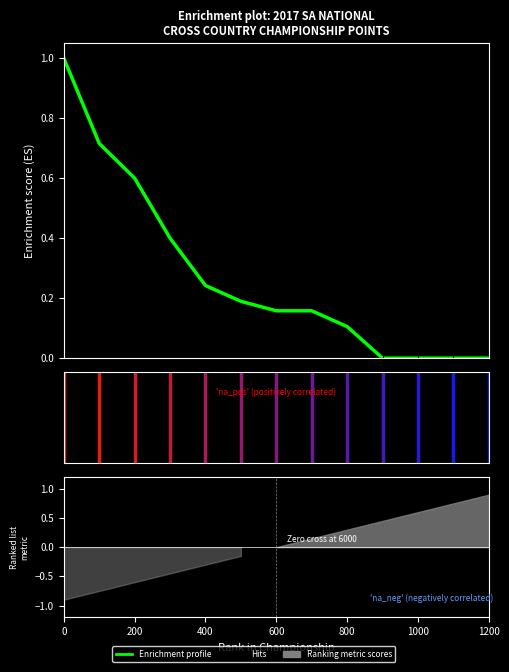

What is the value of the 9th point from the left?

0.1